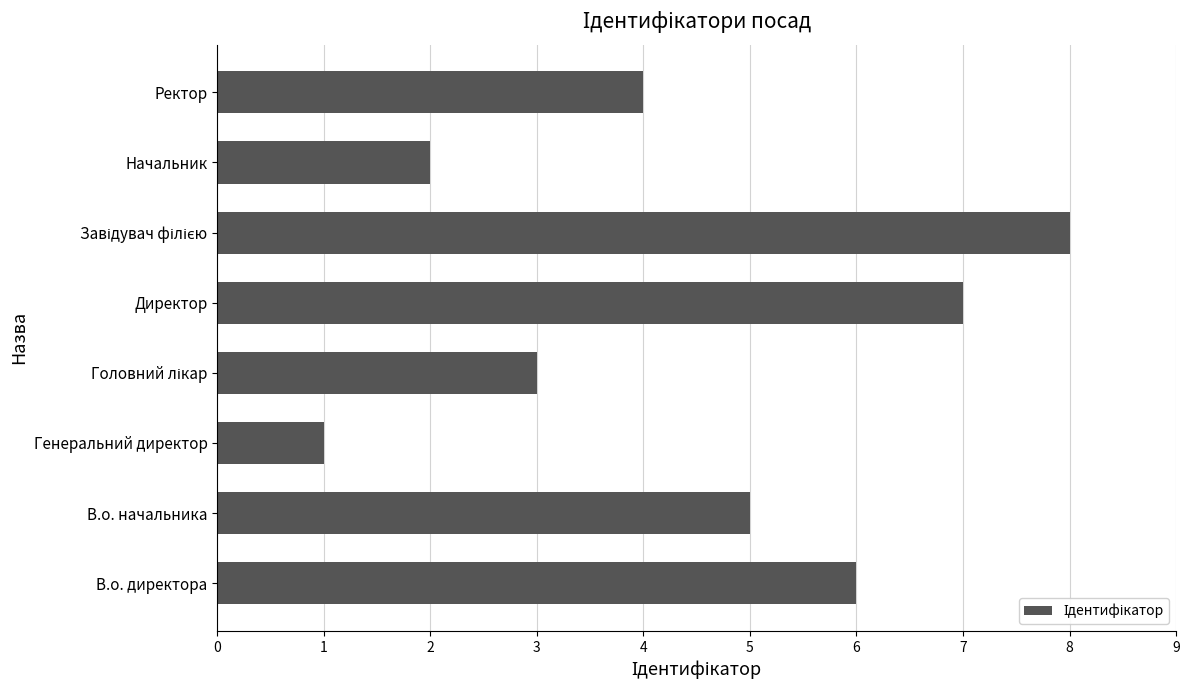

Is it true that the value at Ректор is 4?

True